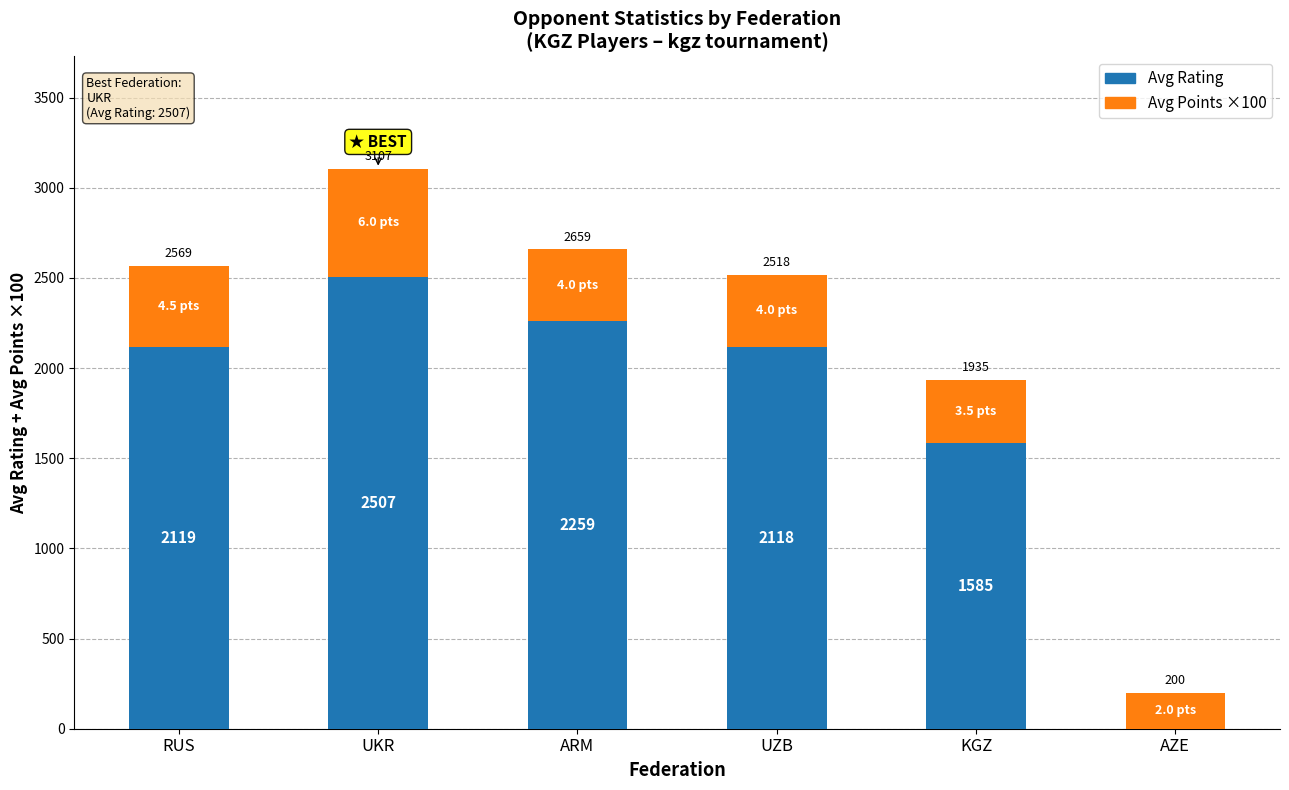

What is the approximate value of Avg Rating at RUS, to the nearest 10?

2120